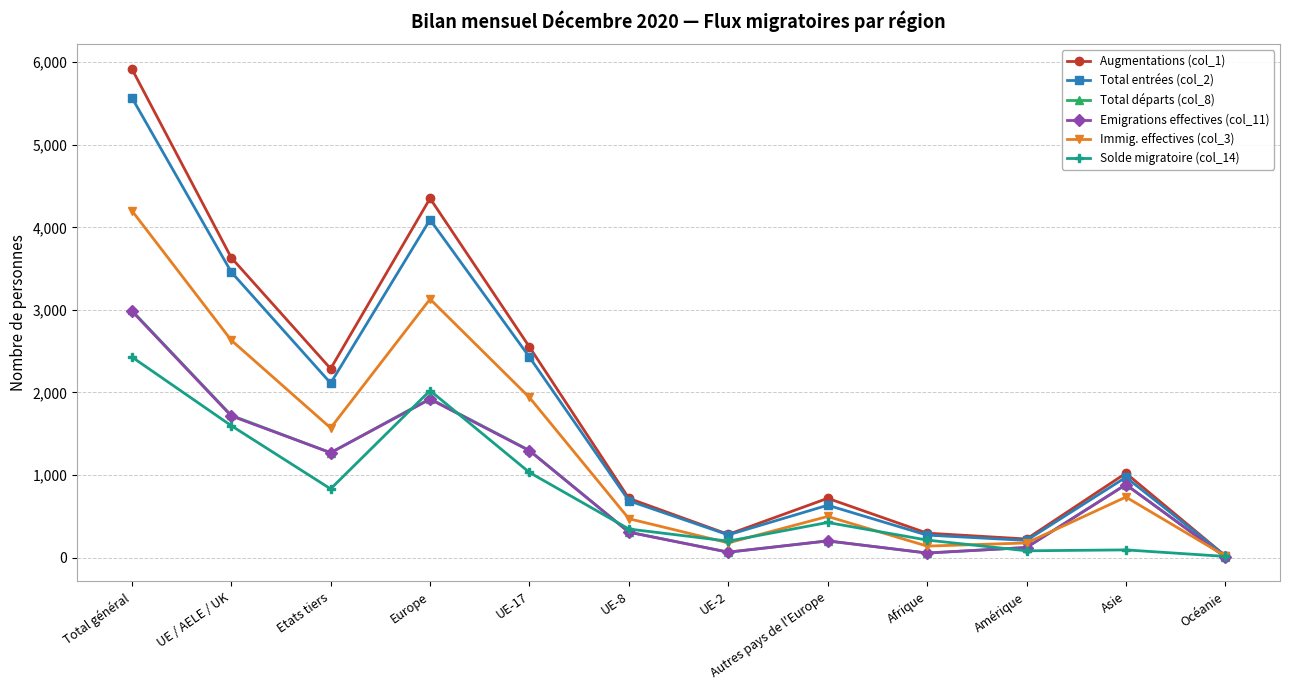

What is the sum of all Augmentations (col_1) values?

22024